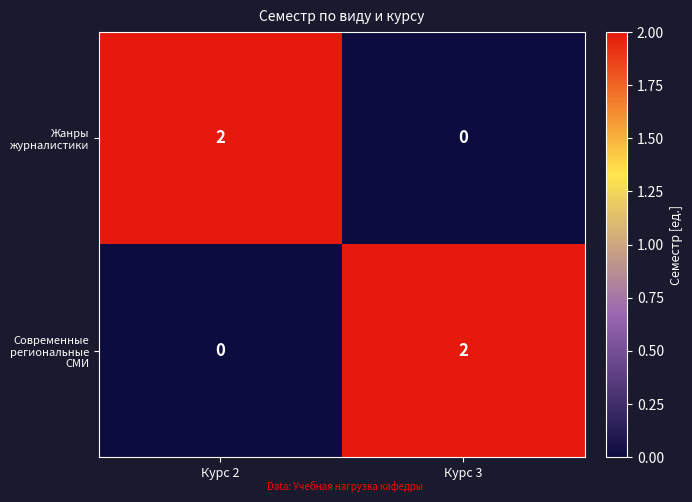

Rank the categories by Жанры журналистики value from highest to lowest.

Курс 2, Курс 3